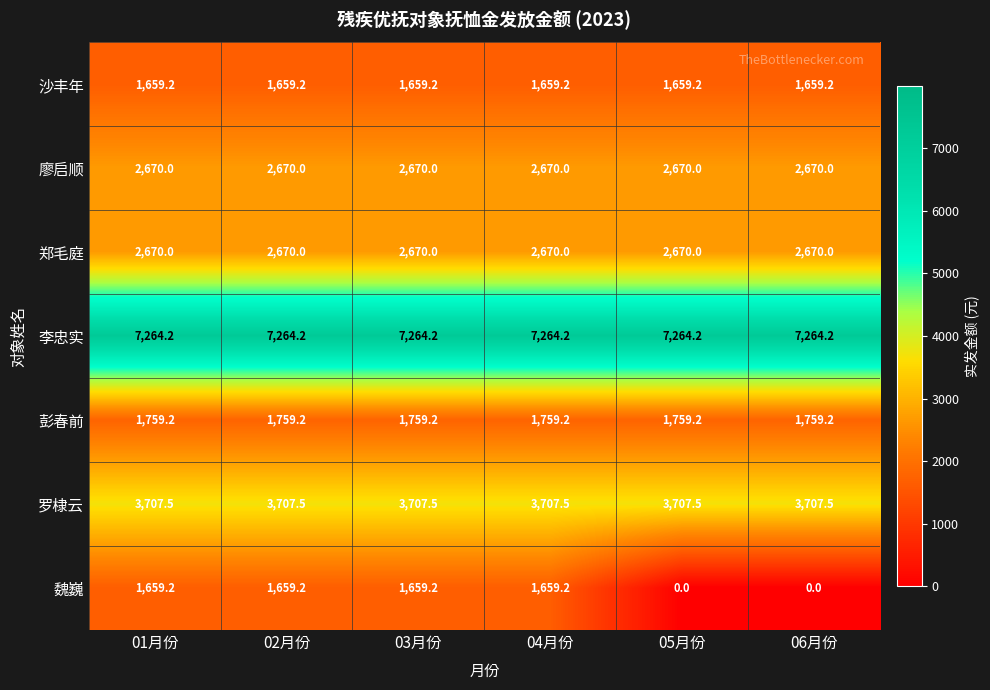

At how many categories does at least one series exceed 185?

6